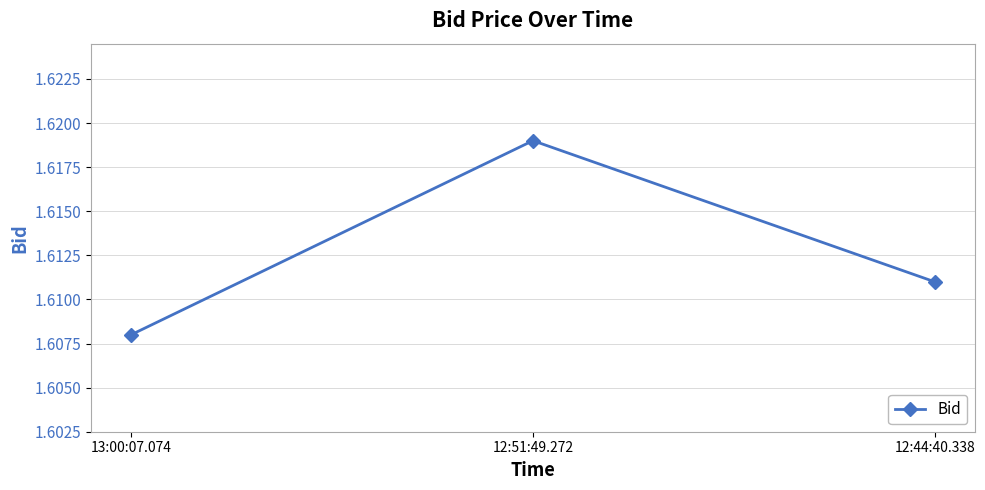

Which label corresponds to the largest value in the chart?

12:51:49.272